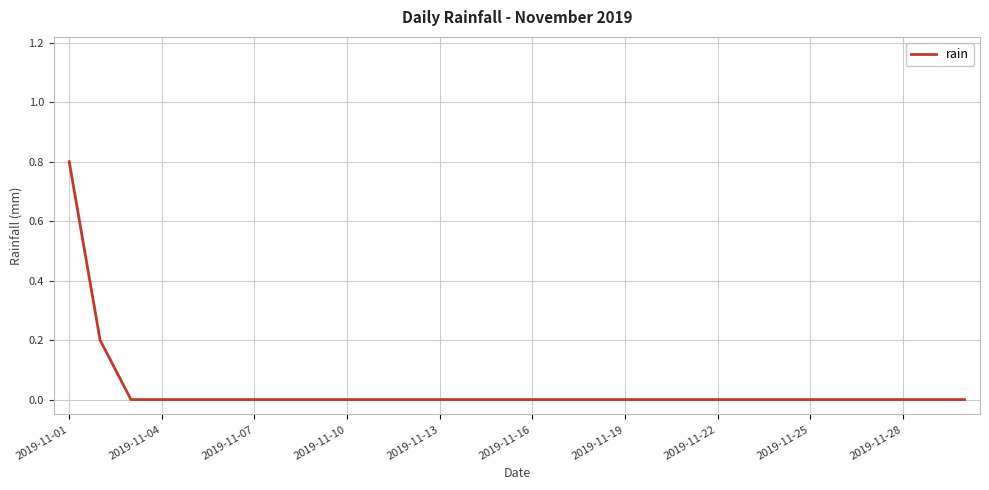

Does the chart have visible grid lines?

Yes